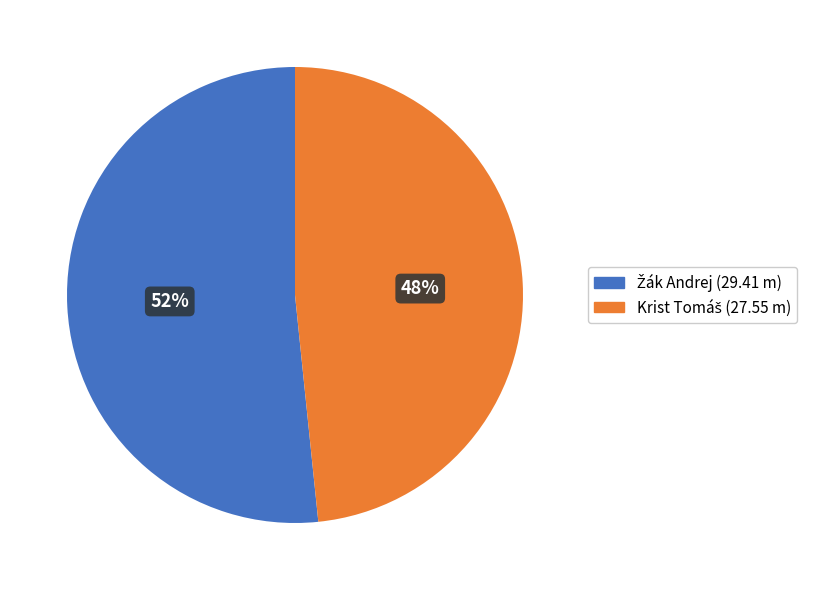

Is there any slice that represents more than half of the pie?

Yes